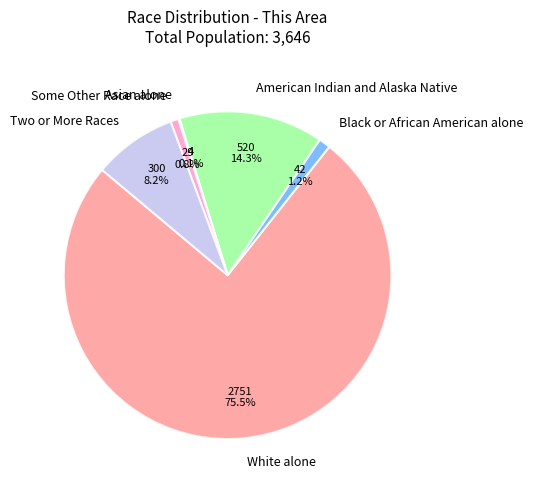

Between Some Other Race alone and Two or More Races, which is larger?

Two or More Races